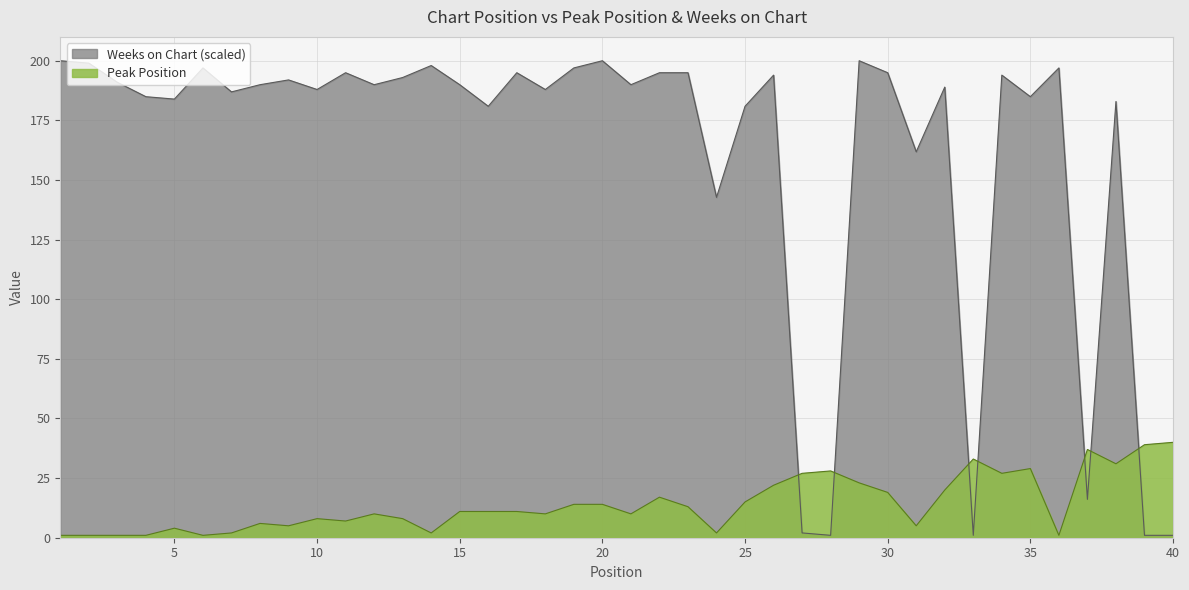

Reading left to right, extract all data points from this chart.

Peak Position: 1.0	1.0	1.0	1.0	4.0	1.0	2.0	6.0	5.0	8.0	7.0	10.0	8.0	2.0	11.0	11.0	11.0	10.0	14.0	14.0	10.0	17.0	13.0	2.0	15.0	22.0	27.0	28.0	23.0	19.0	5.0	20.0	33.0	27.0	29.0	1.0	37.0	31.0	39.0	40.0
Weeks on Chart: 200.0	199.0	191.0	184.9	183.9	197.0	186.9	189.9	192.0	187.9	195.0	189.9	193.0	198.0	189.9	180.9	195.0	187.9	197.0	200.0	189.9	195.0	195.0	142.7	180.9	194.0	2.0	1.0	200.0	195.0	161.8	188.9	1.0	194.0	184.9	197.0	16.1	182.9	1.0	1.0